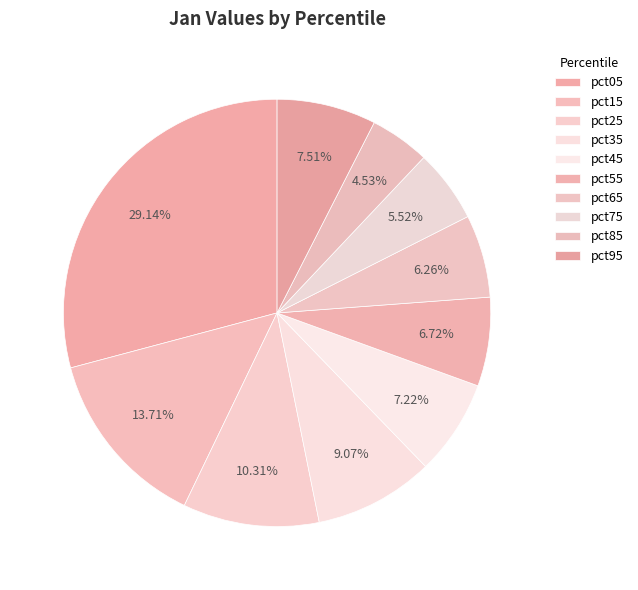

Rank the categories by value from highest to lowest.

pct05, pct15, pct25, pct35, pct95, pct45, pct55, pct65, pct75, pct85